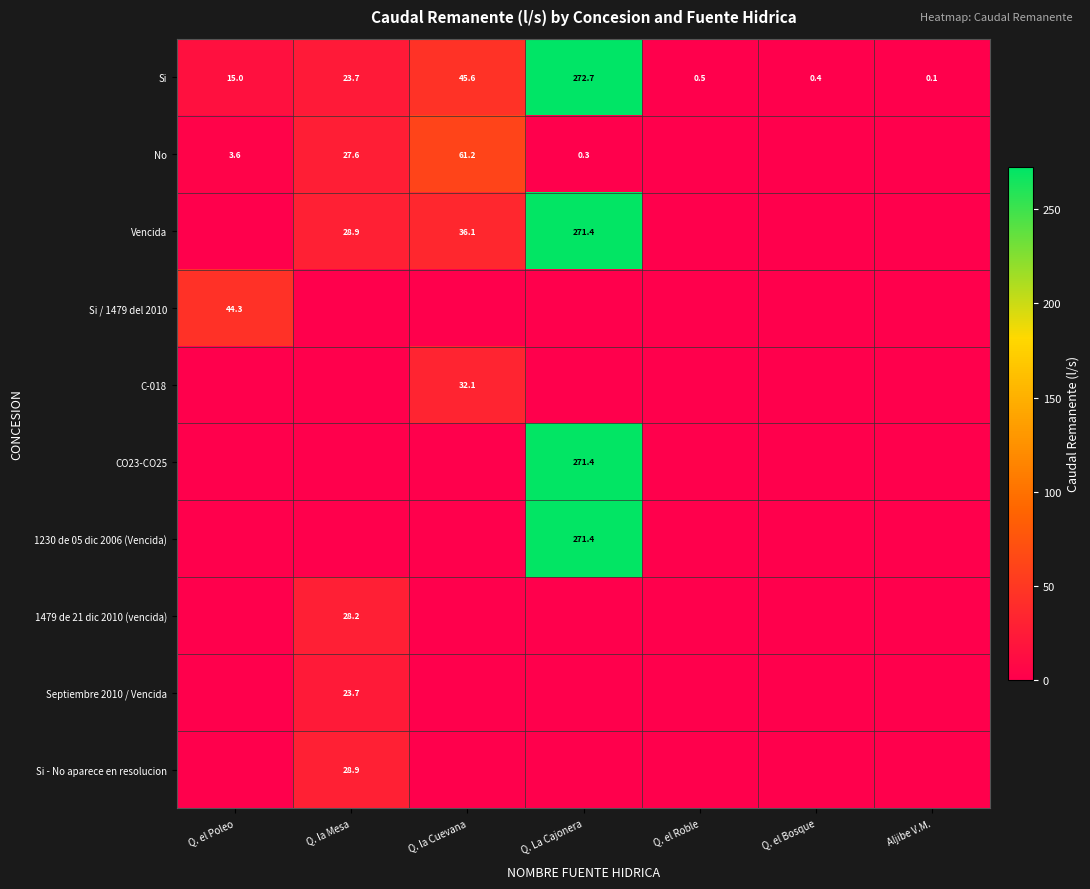

The Si series shows 0.1 at Aljibe V.M.. True or false?

True